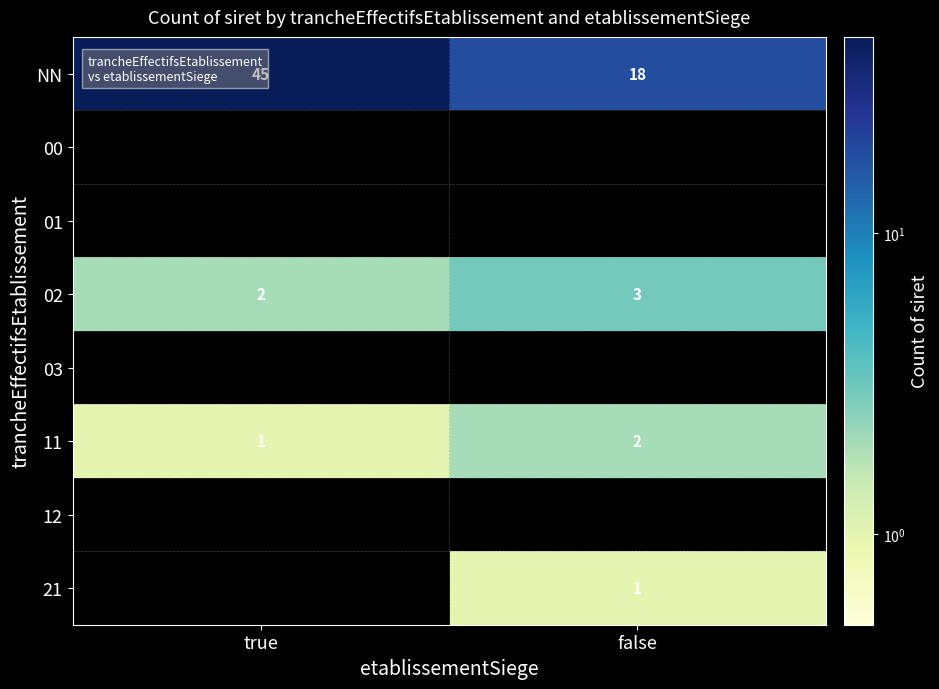

What is the sum of all 02 values?

5